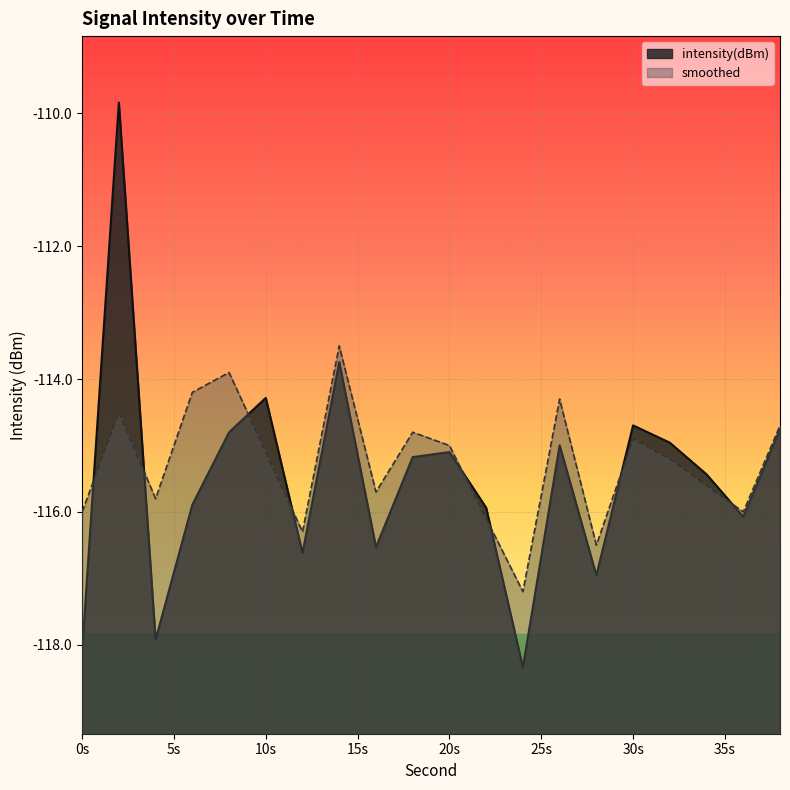

The smoothed series shows -40.7 at 28. True or false?

False